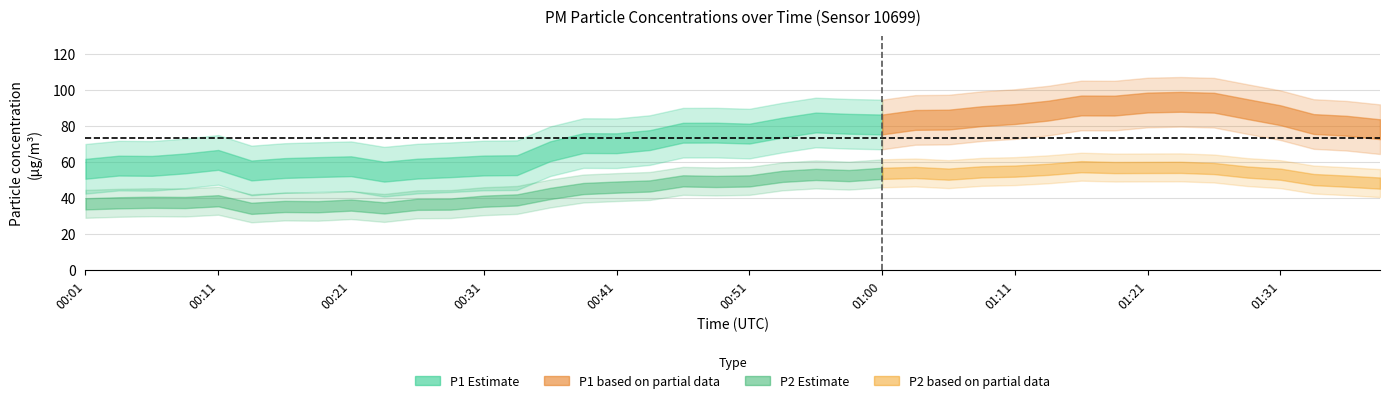

What is the maximum value shown in the chart?

105.5